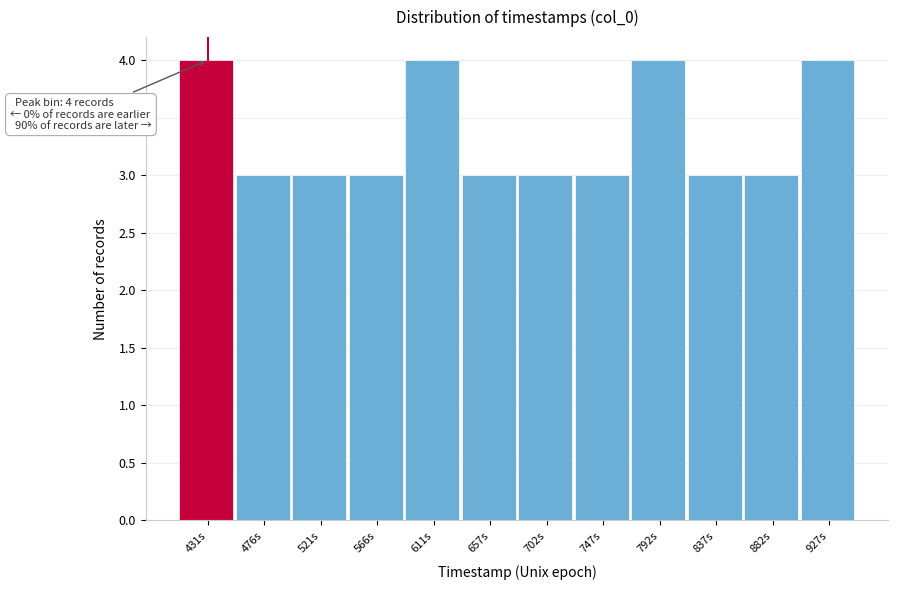

Reading right to left, what are all the values shown in this chart?

927s=4	882s=3	837s=3	792s=4	747s=3	702s=3	657s=3	611s=4	566s=3	521s=3	476s=3	431s=4